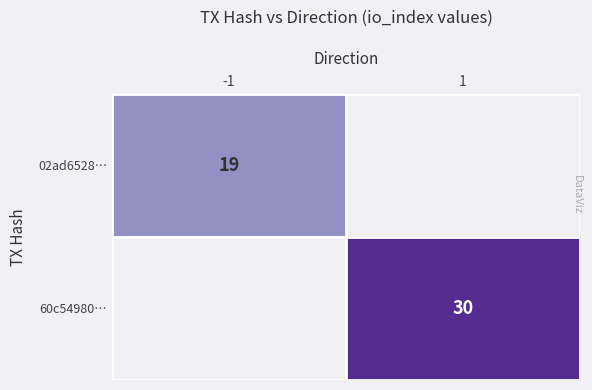

The value of 60c54980… at 1 is 50. True or false?

False